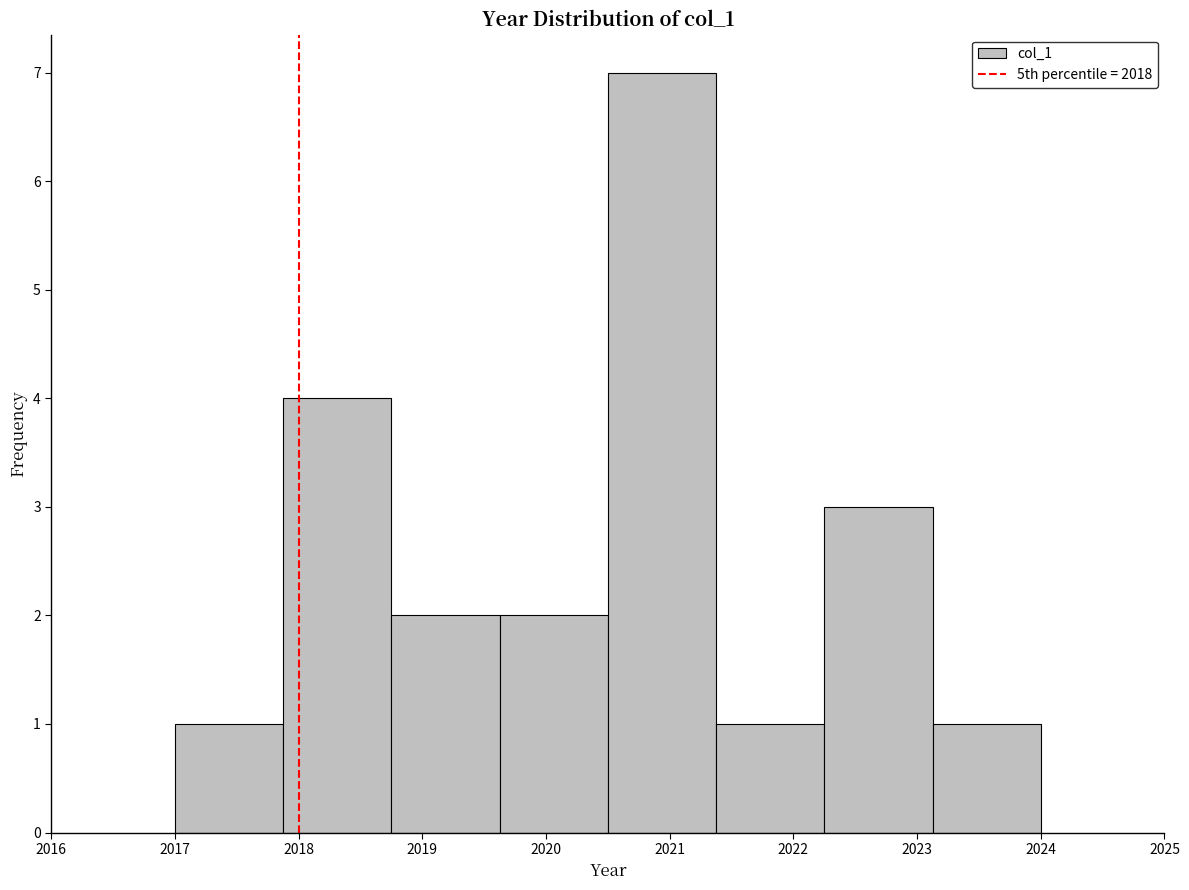

Reading left to right, transcribe this chart: for each bar, give the range it covers on the x-axis and its height. Neither the bar edges nor the heights are printed on the chart, so give them approximately, as read against the axes.

2017.0 to 2017.9: 1
2017.9 to 2018.8: 4
2018.8 to 2019.6: 2
2019.6 to 2020.5: 2
2020.5 to 2021.4: 7
2021.4 to 2022.3: 1
2022.3 to 2023.1: 3
2023.1 to 2024.0: 1